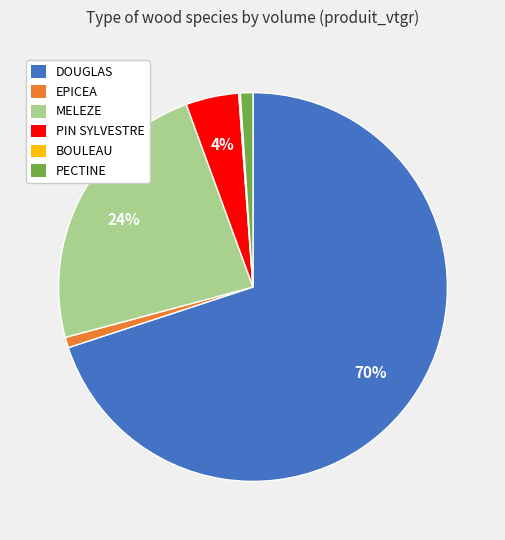

Combined, do PECTINE and PIN SYLVESTRE account for over 50%?

No